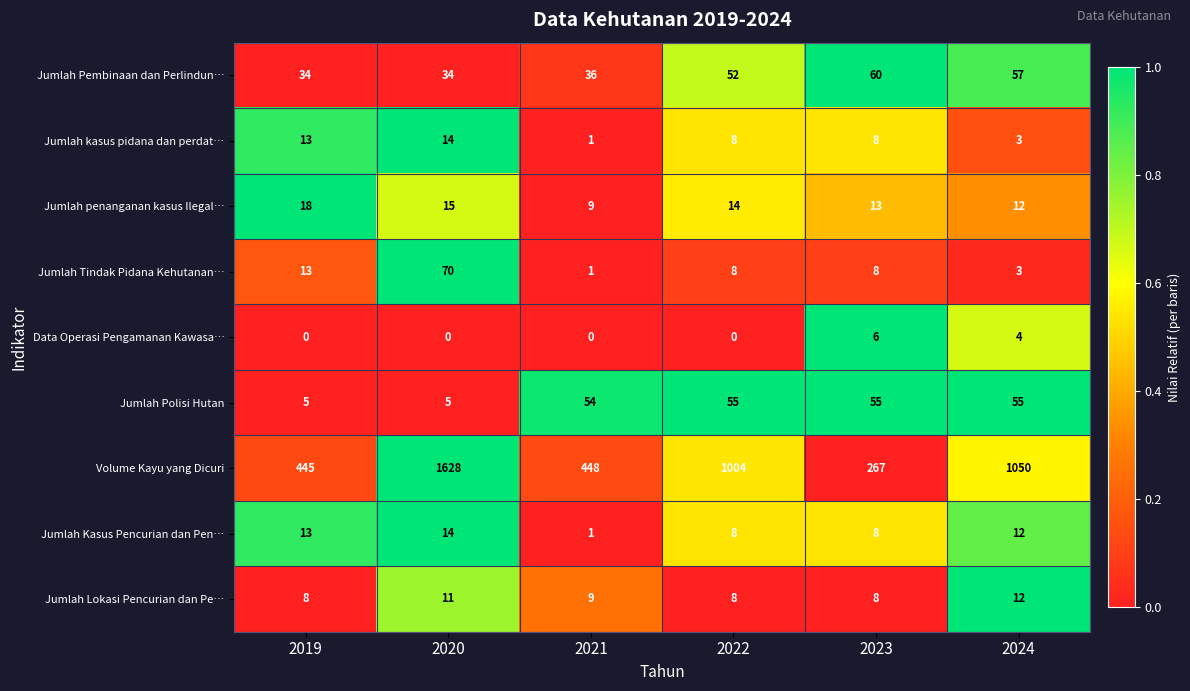

Is it true that Jumlah Tindak Pidana Kehutanan… equals 13 at 2019?

True